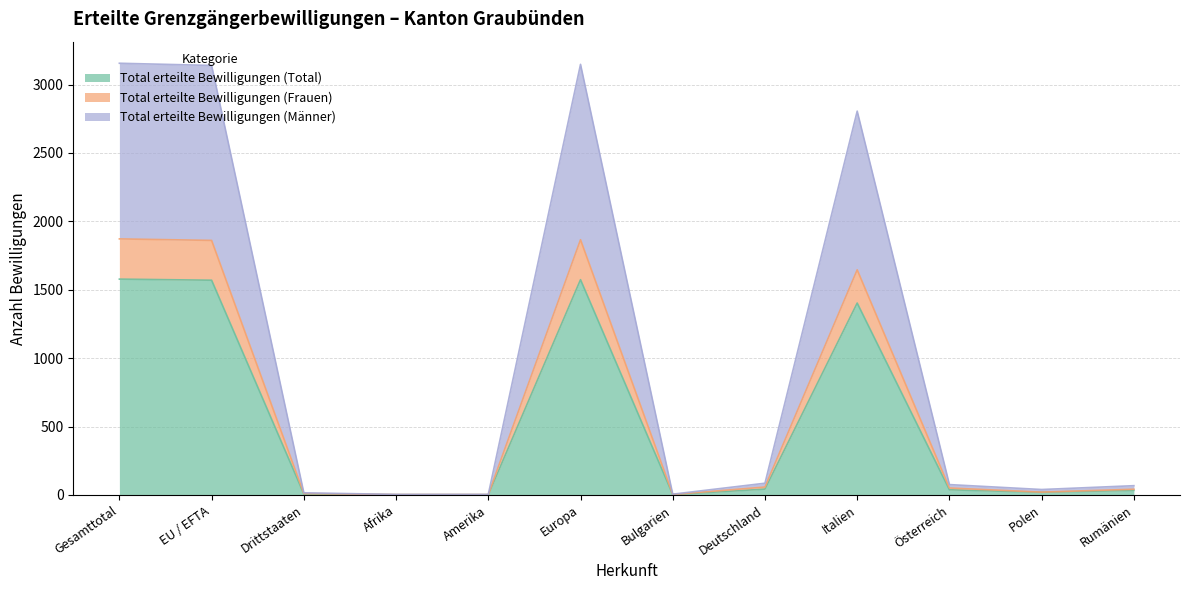

What position from the left is Gesamttotal?

1